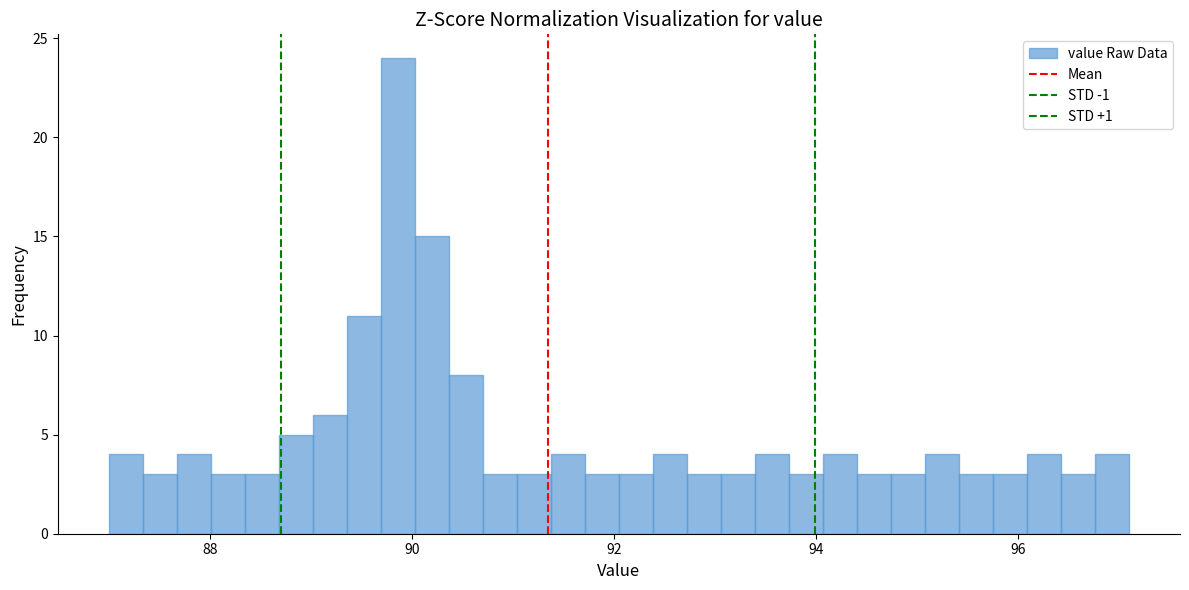

Around what value on the x-axis is the tallest bar? Give the approximate position of its centre, as read against the axis.

89.8